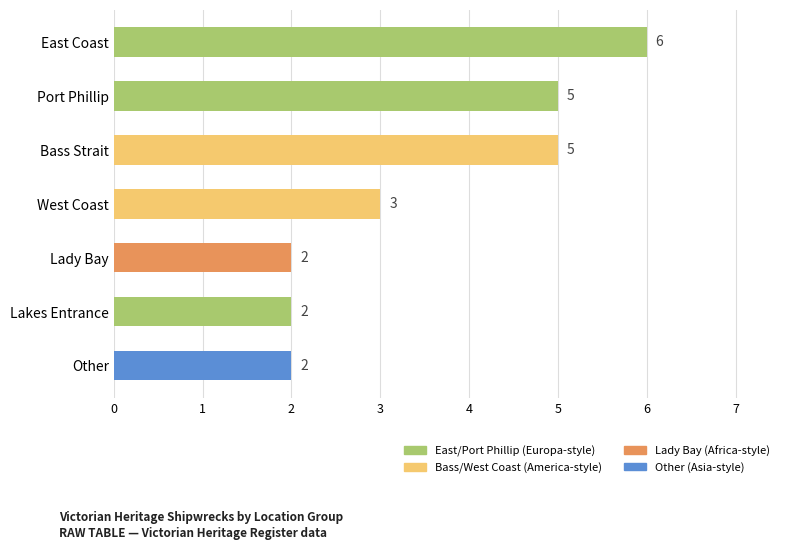

True or false: the data shows 2 at Lady Bay.

True